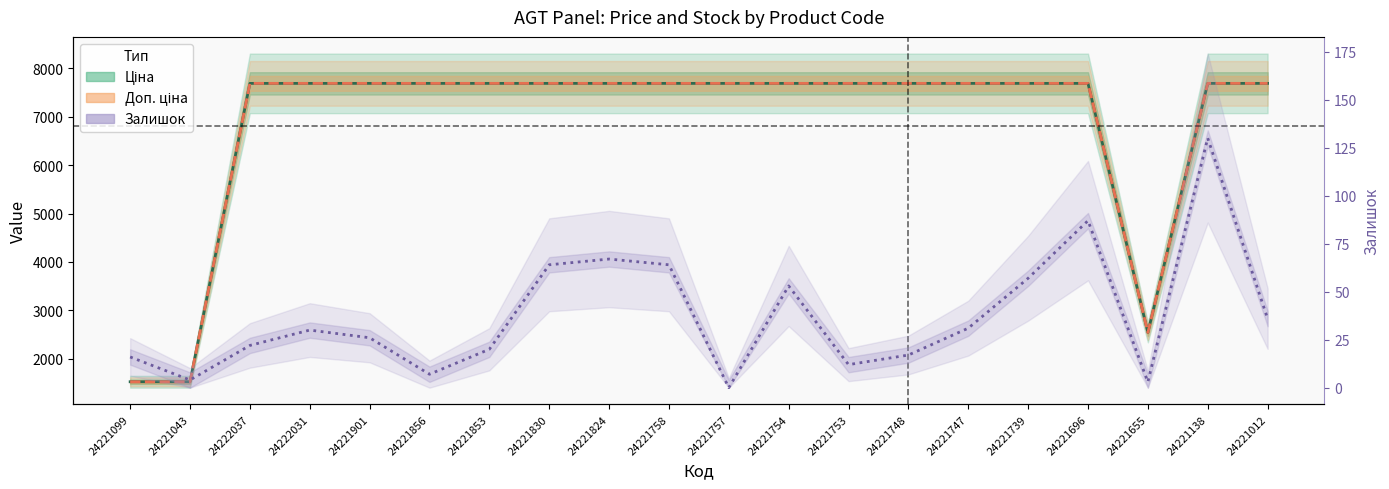

How many series are shown in this chart?

3